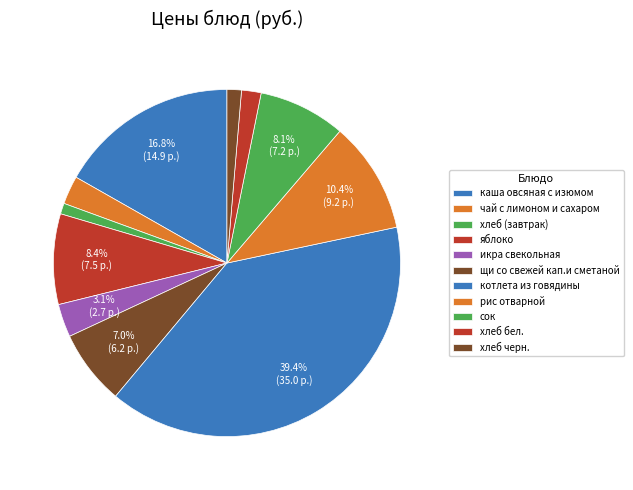

How many segments does this pie chart have?

11